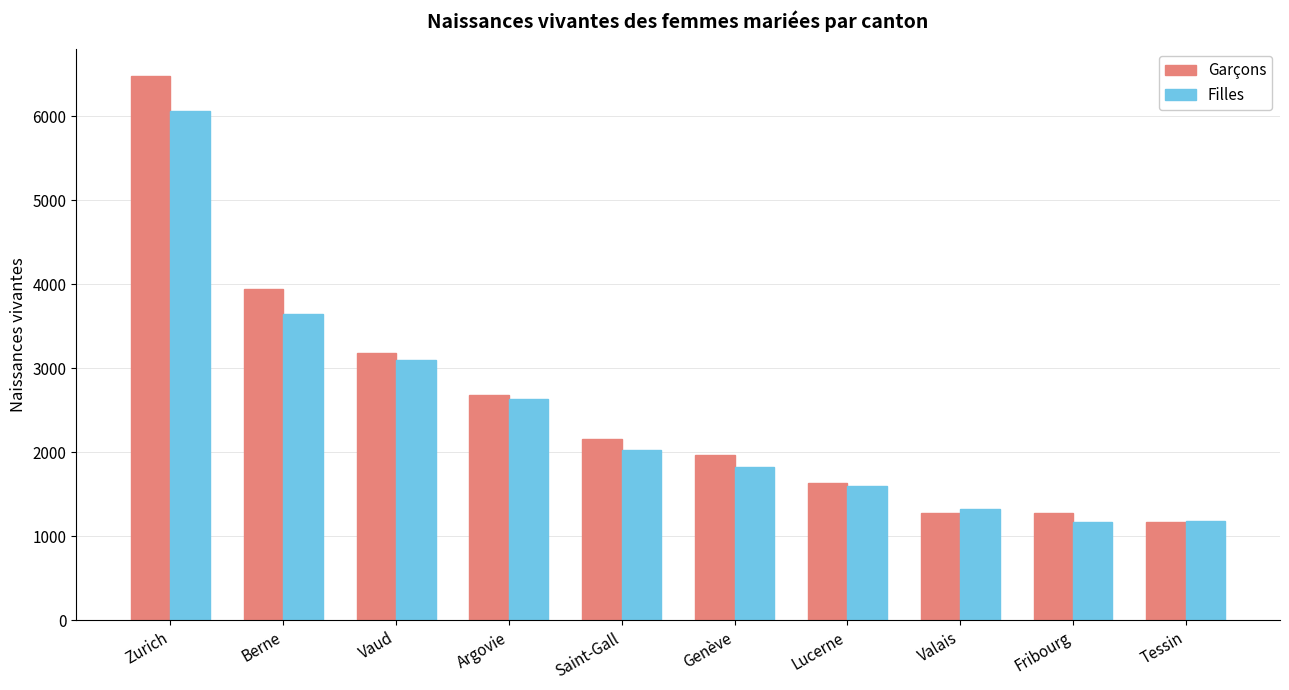

What are all the series names shown in the legend?

Garçons, Filles